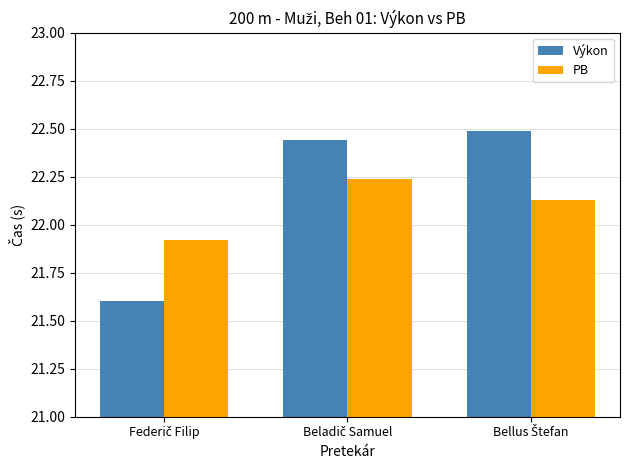

What is the difference between the maximum and minimum values in the Výkon series?

0.9